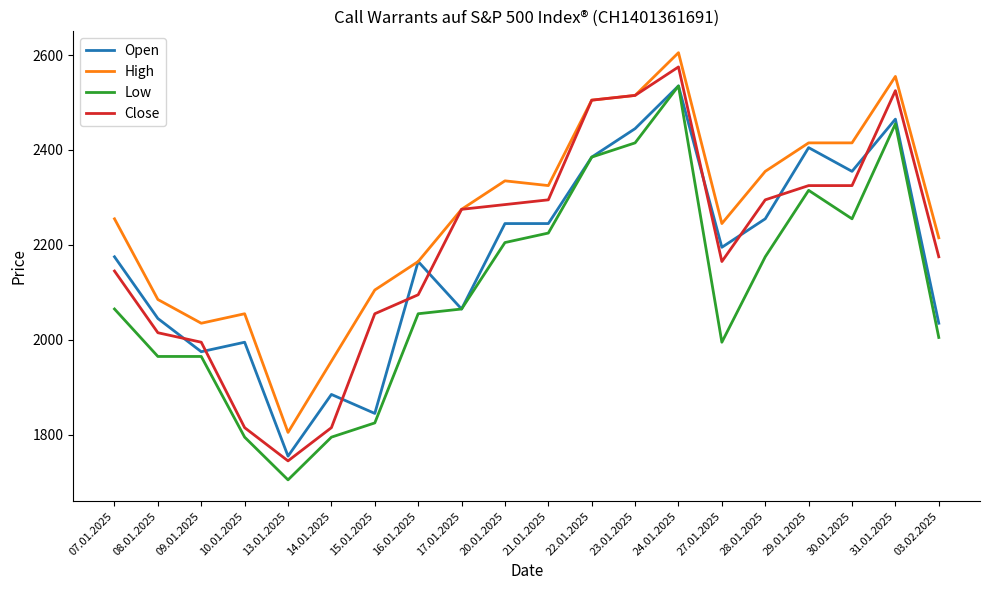

Which label corresponds to the smallest value in the chart?

13.01.2025